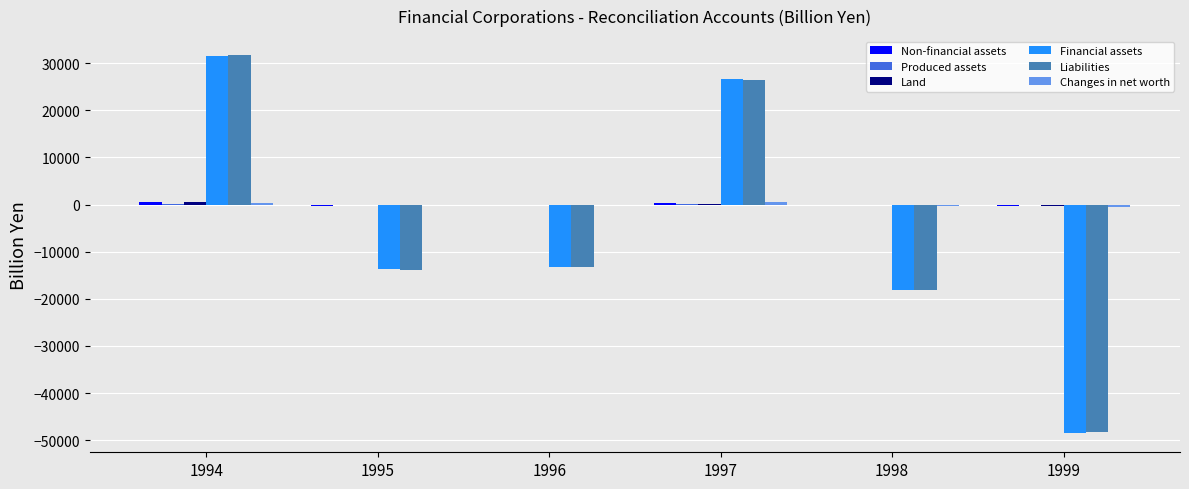

Which category has the highest value across all series?

1994